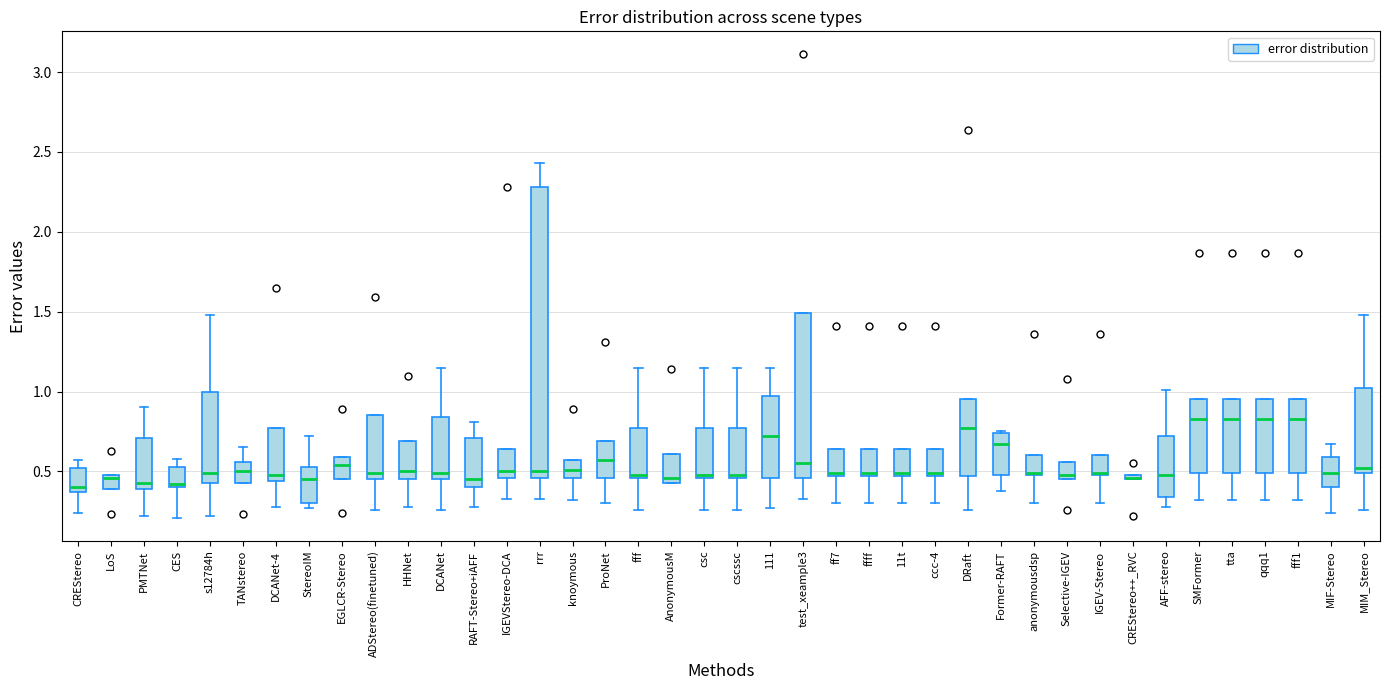

Comparing the boxes themselves (not the whiskers), which one is the tallest?

rrr